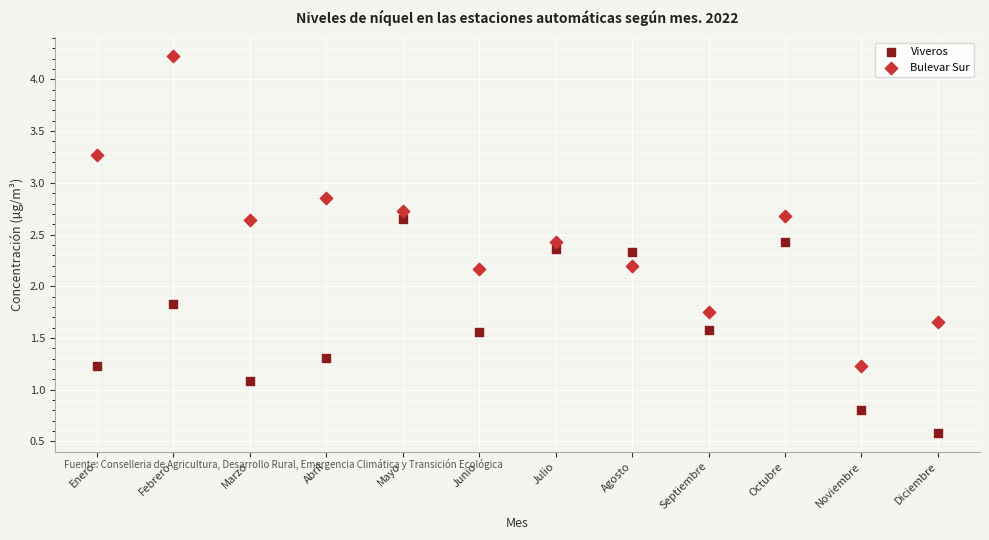

Which series reaches the minimum Y coordinate?

Viveros